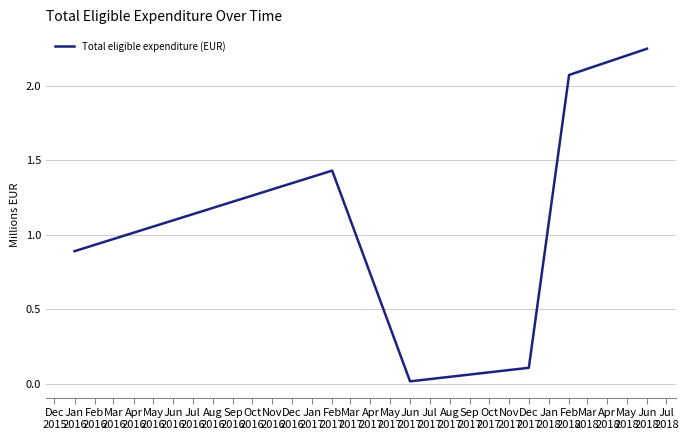

Is this an area chart (filled region under the line)?

No